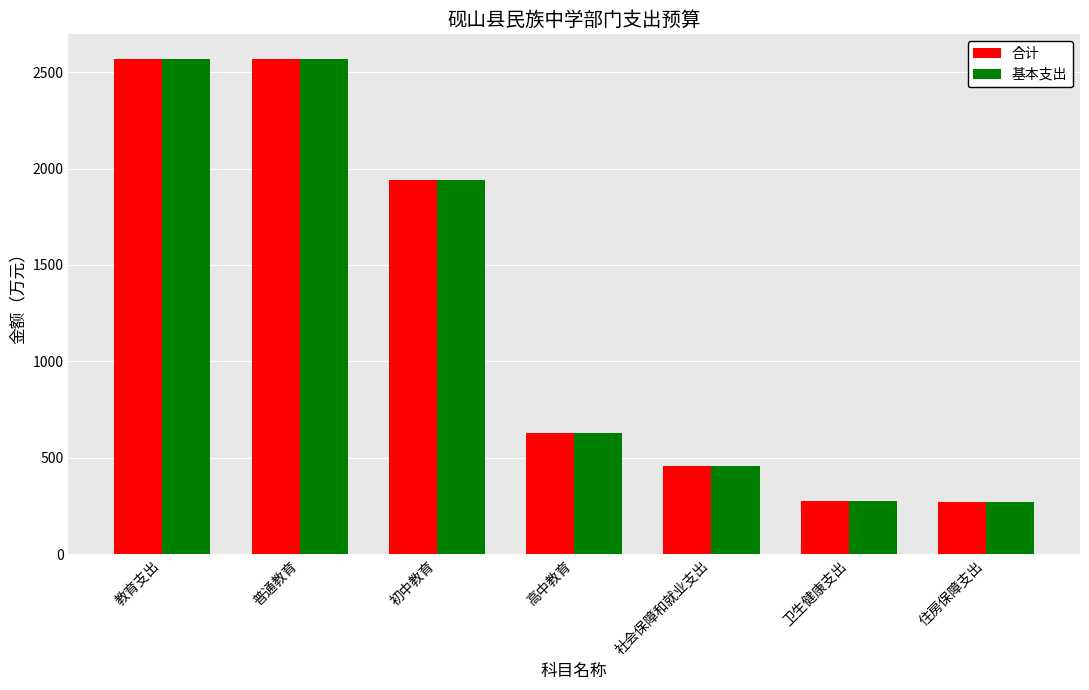

How many bars are there in each group?

2